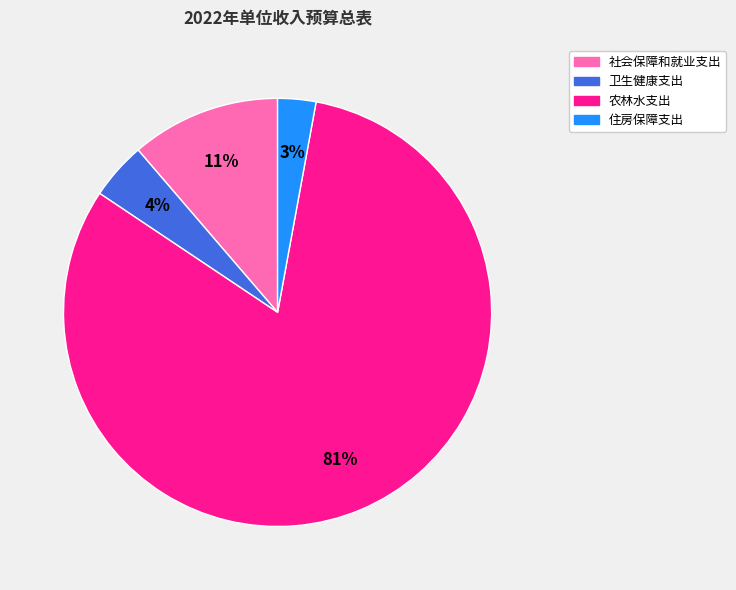

Which slice represents more than half of the pie?

农林水支出